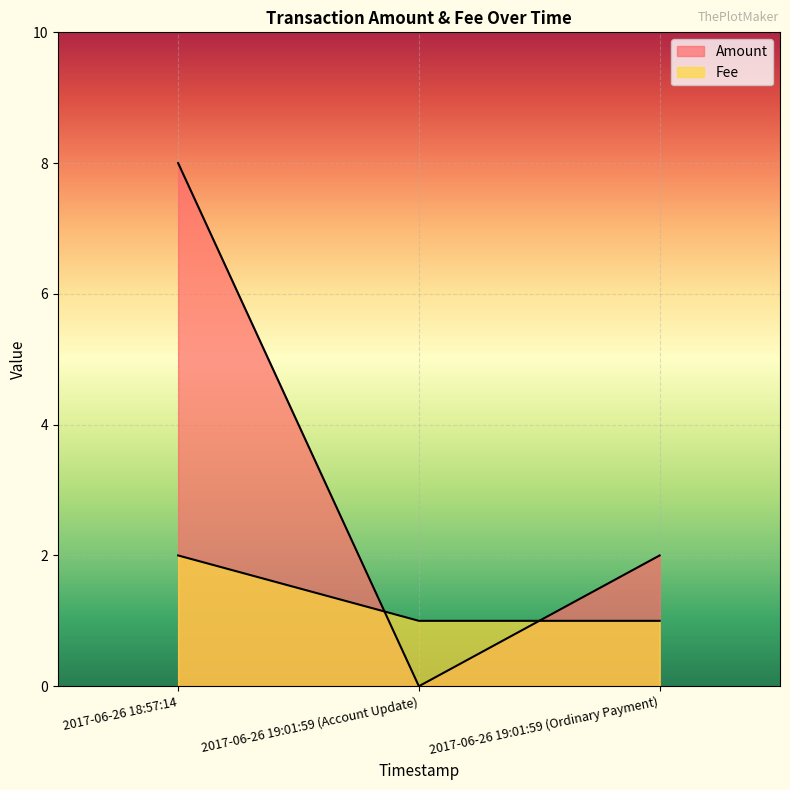

What position from the left is 2017-06-26 19:01:59 (Ordinary Payment)?

3